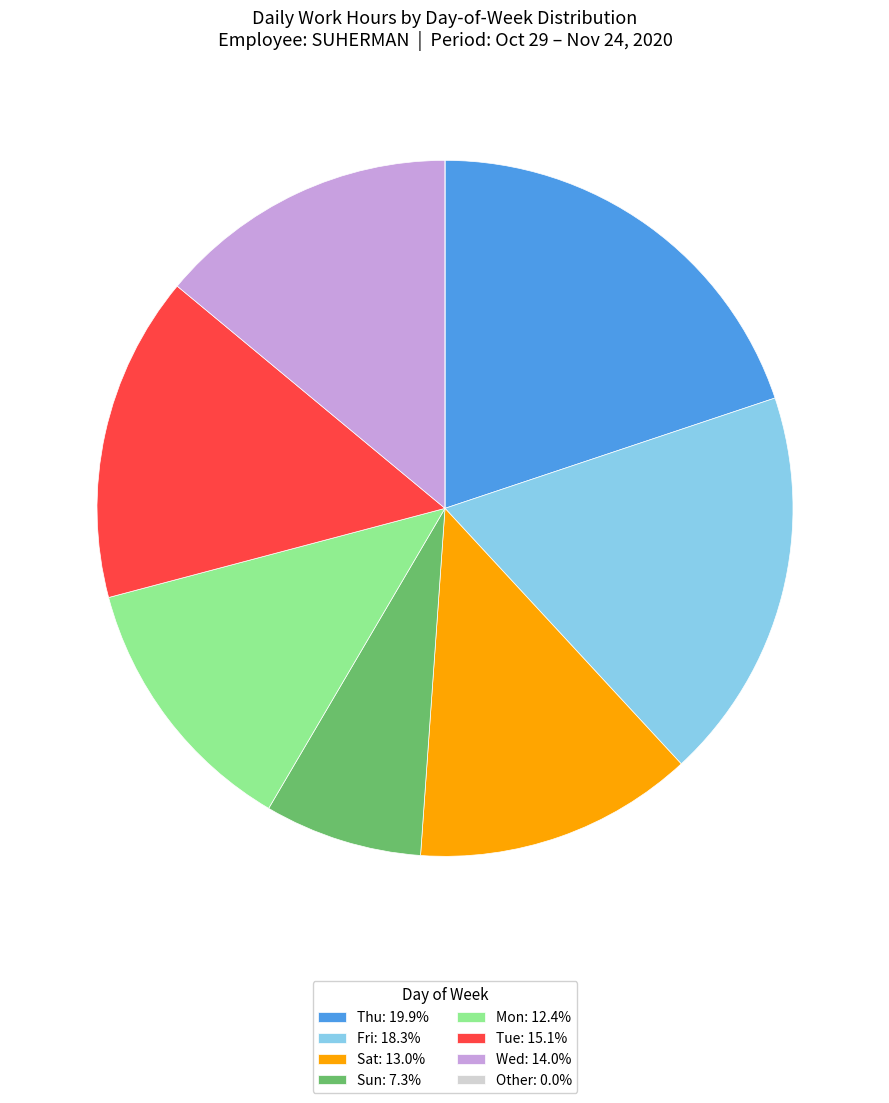

Is Sat: 13.0% the majority of the pie?

No